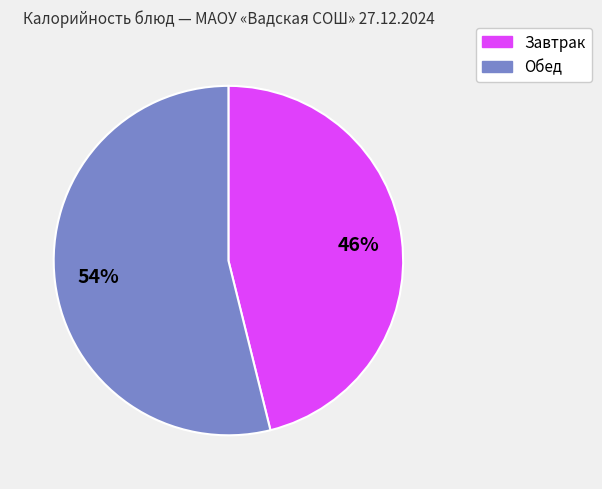

To the nearest percent, what is the difference between the largest and smallest slice percentages?

8%